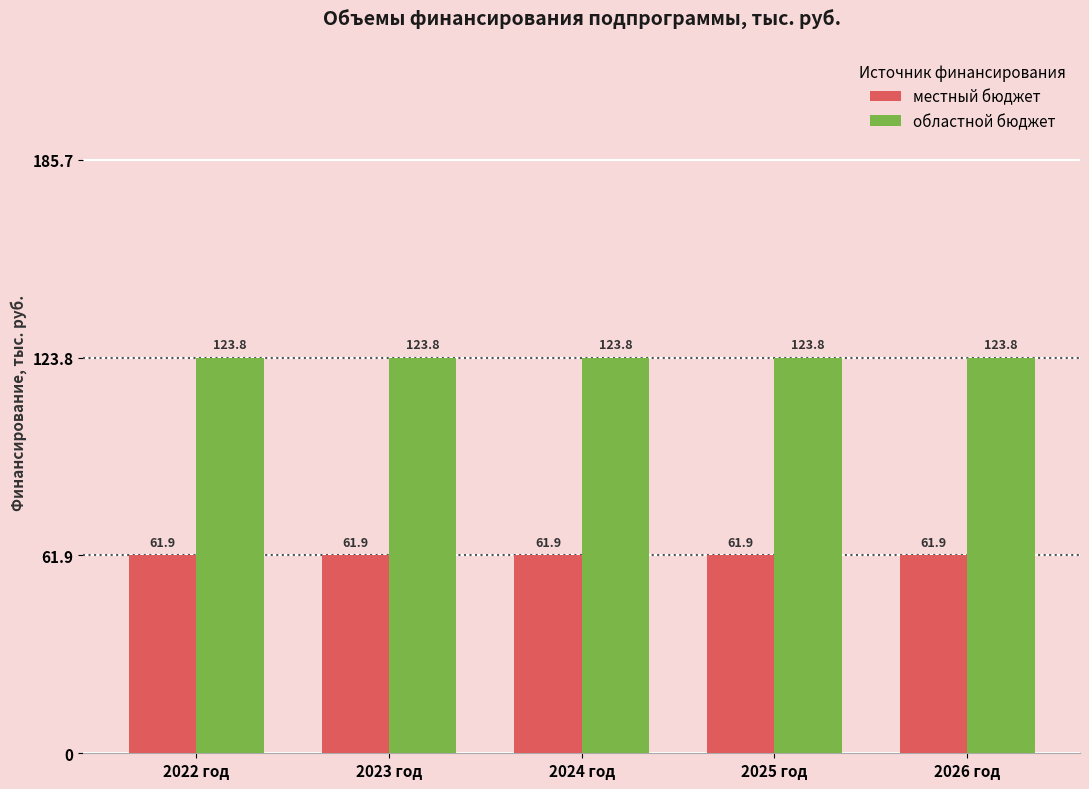

What is the difference between the highest and lowest values at 2023 год?

61.9